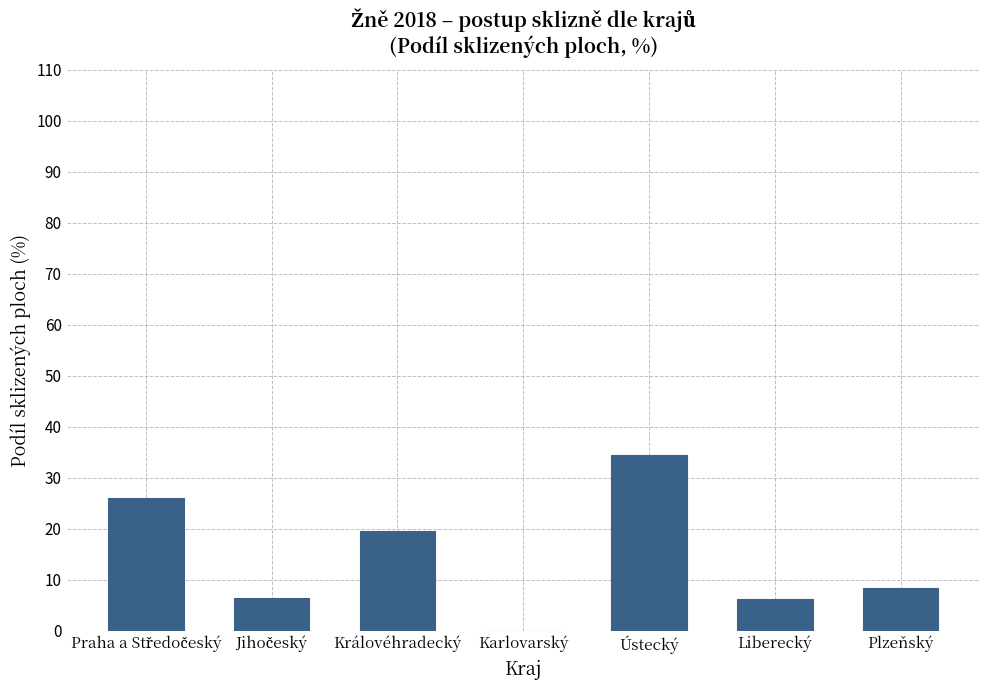

How many positive values are there?

6